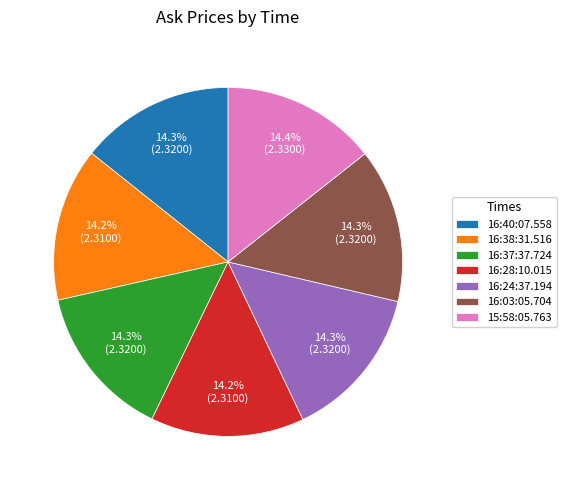

Combined, what portion of the pie is 15:58:05.763 and 16:28:10.015?

28.6%